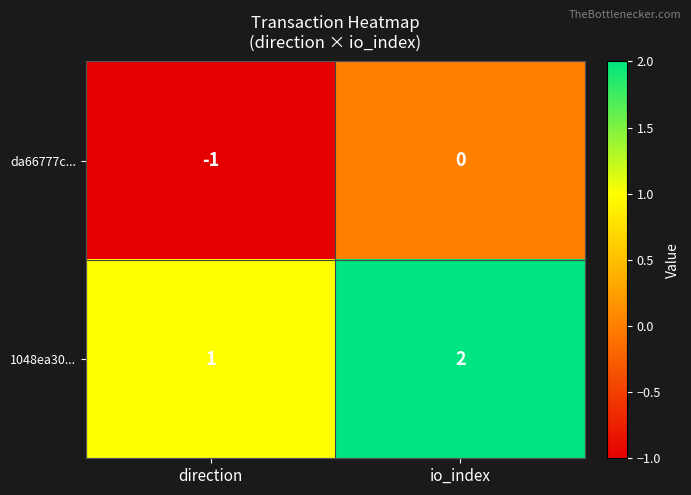

Is the value of 1048ea30... at io_index greater than the value of da66777c... at direction?

Yes